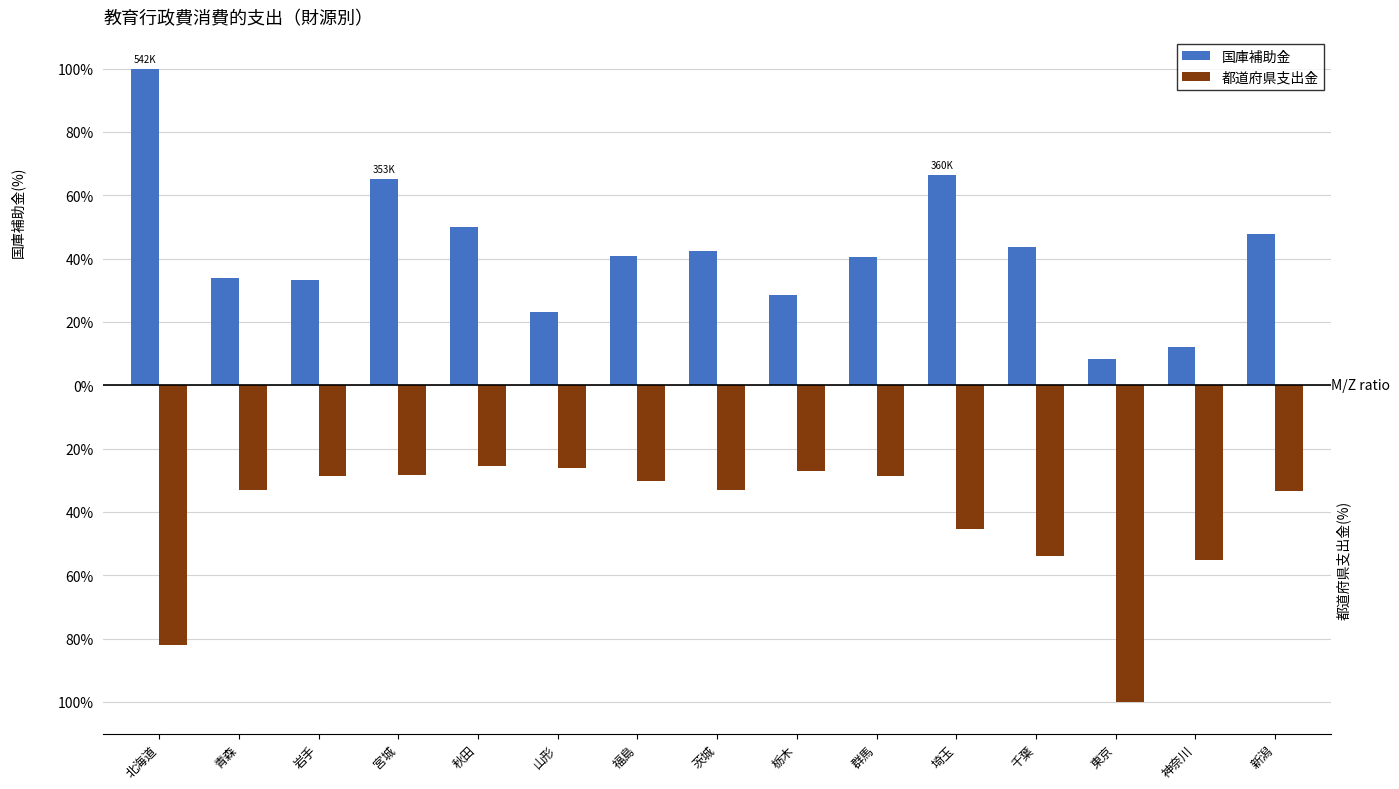

What is the maximum value shown in the chart?

100.0